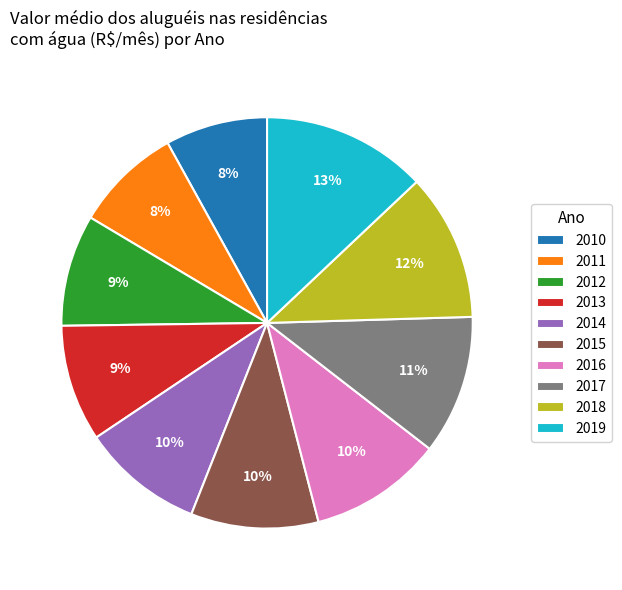

Which slice is the largest?

2019